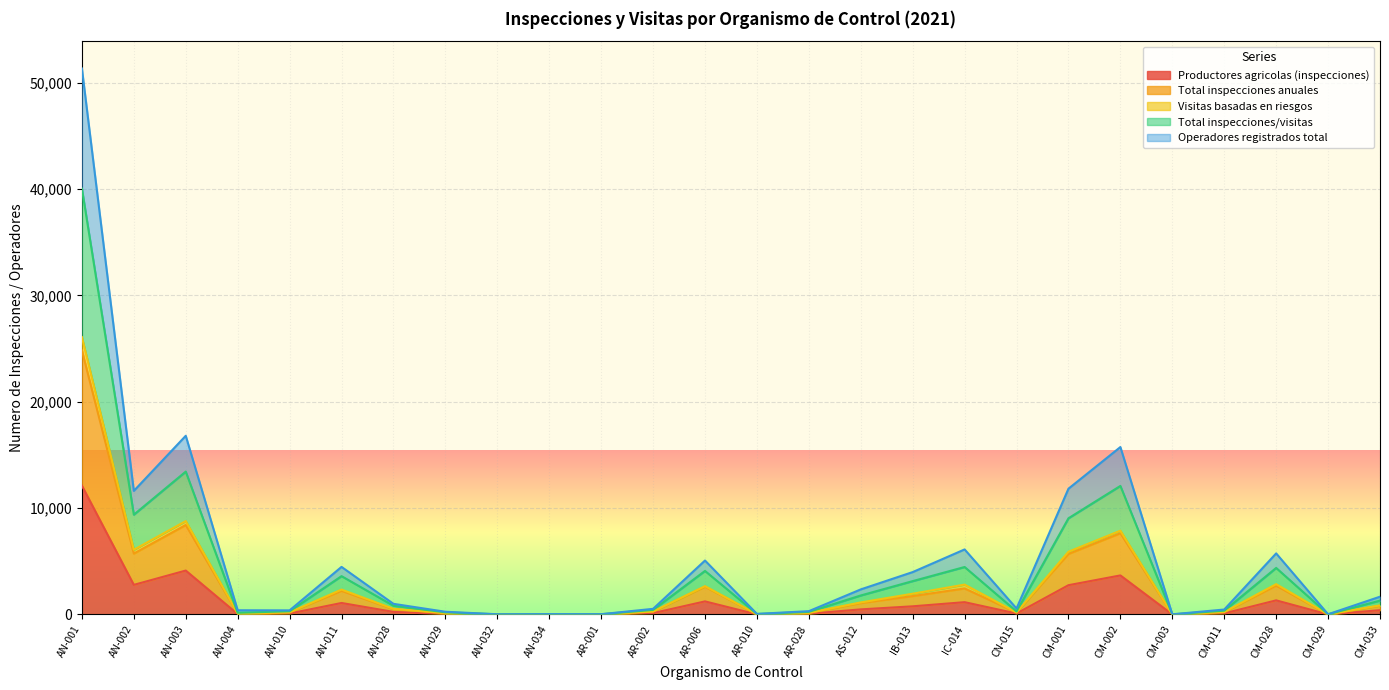

Where is the first local minimum for Total inspecciones anuales?

AN-002